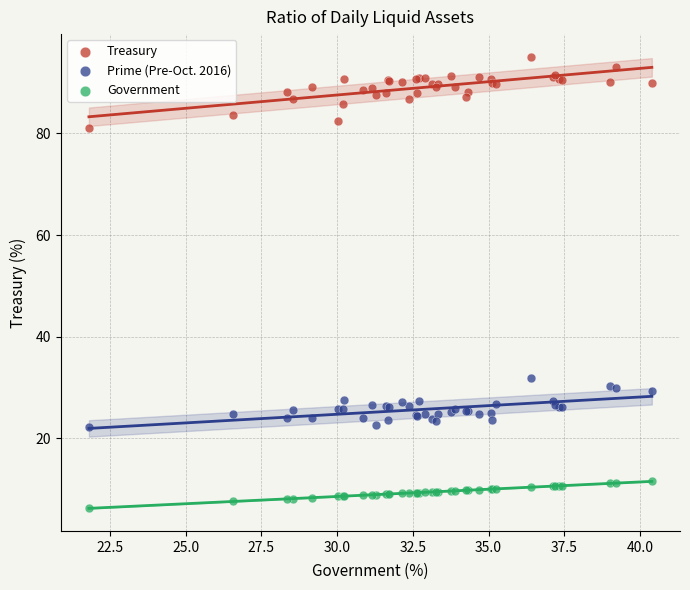

Which series contains the lowest Y value?

Government